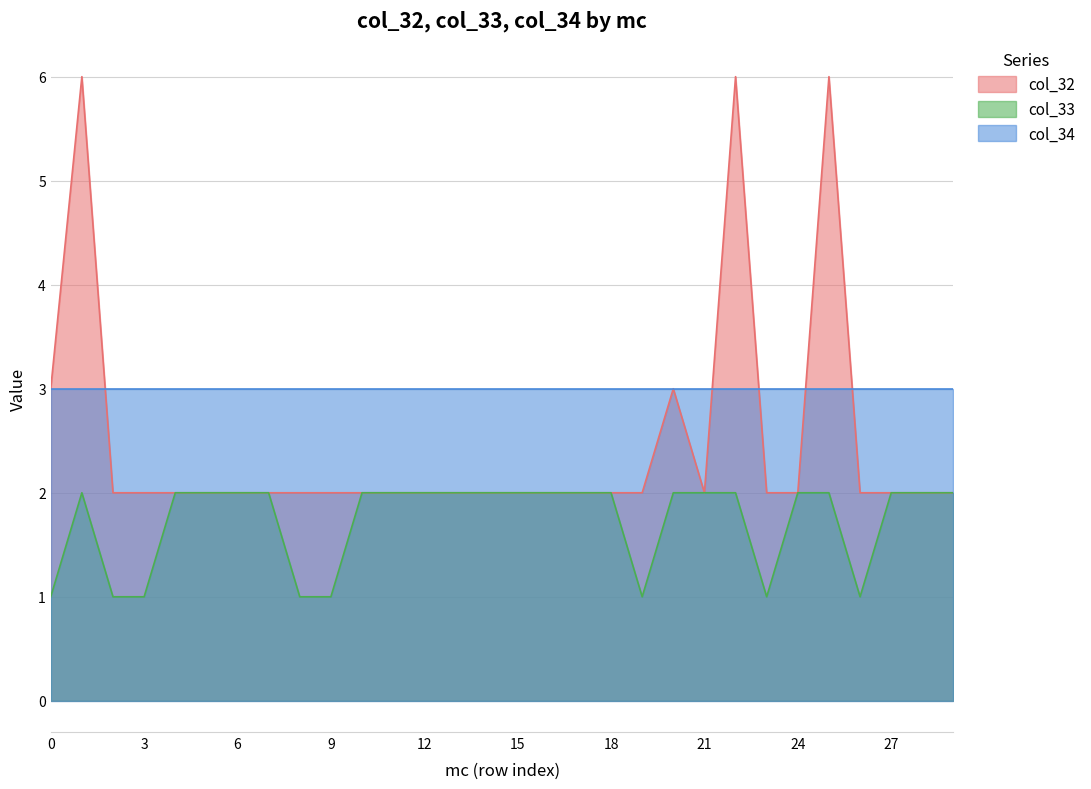

List the series in order of their overall mean, highest first.

col_34, col_32, col_33